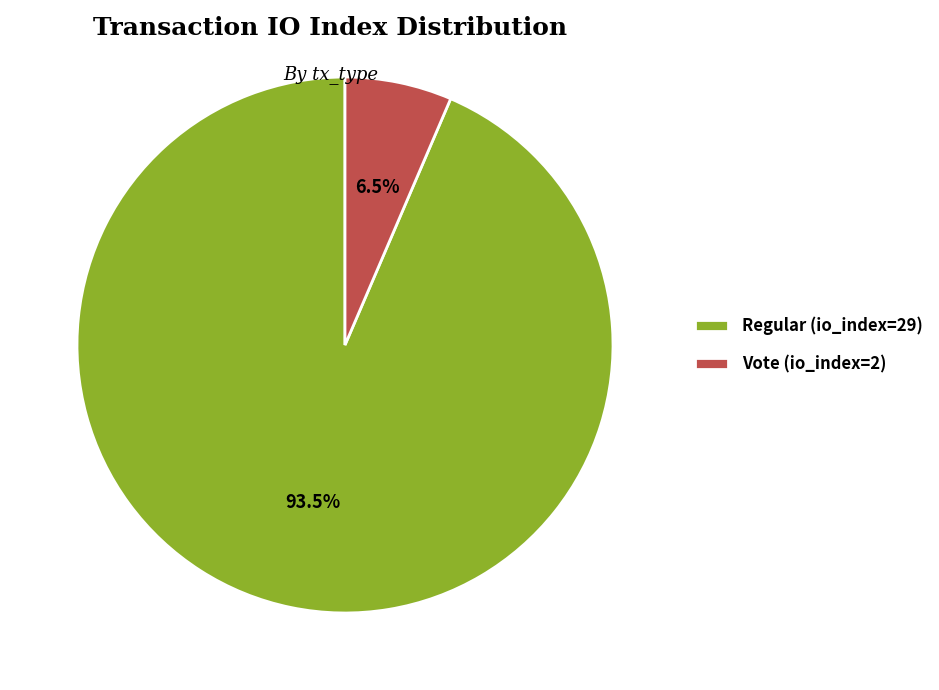

To the nearest percent, what is the difference between the Vote (io_index=2) and Regular (io_index=29) slice percentages?

87%